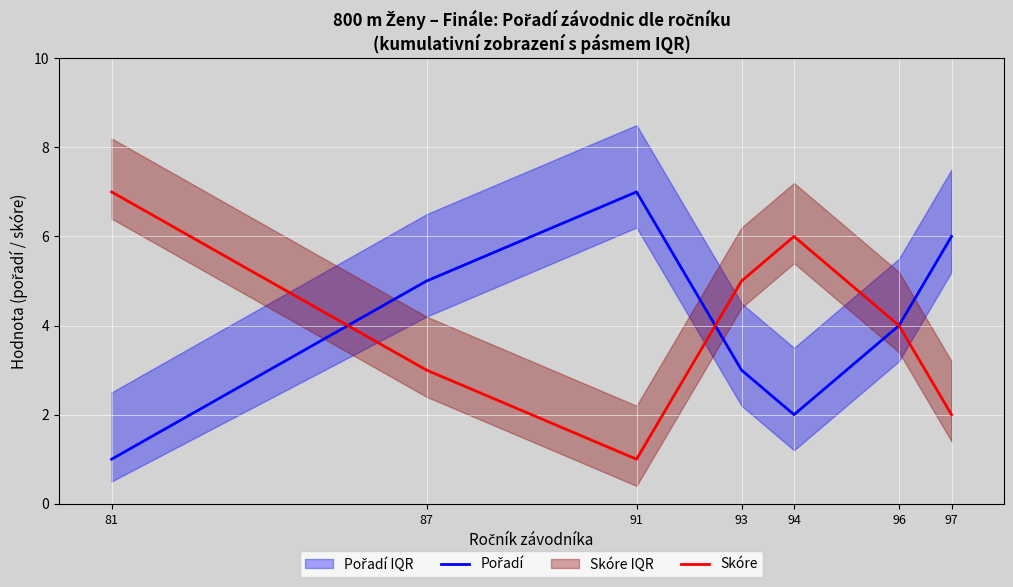

How many categories are shown in the chart?

7